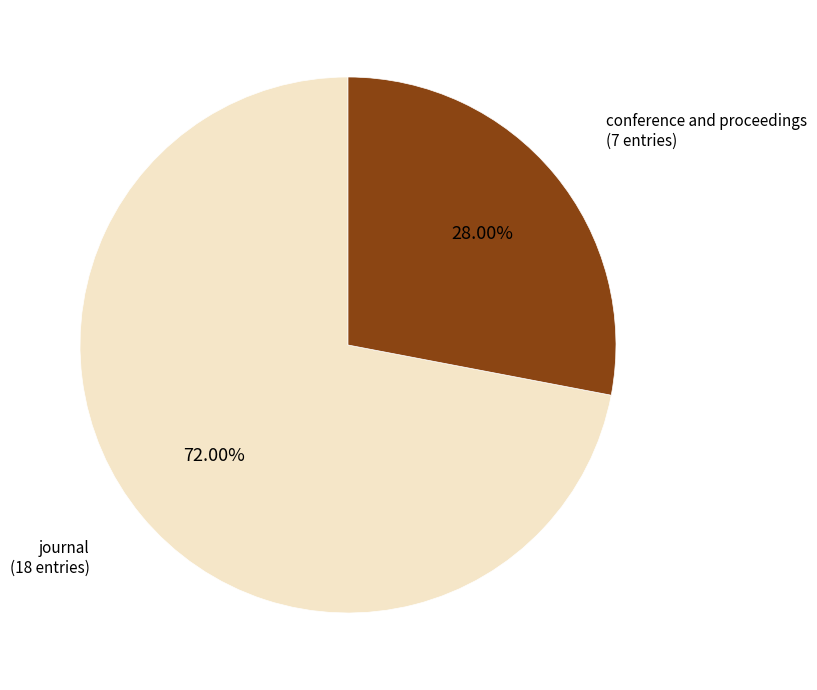

Which slice is the smallest?

conference and proceedings